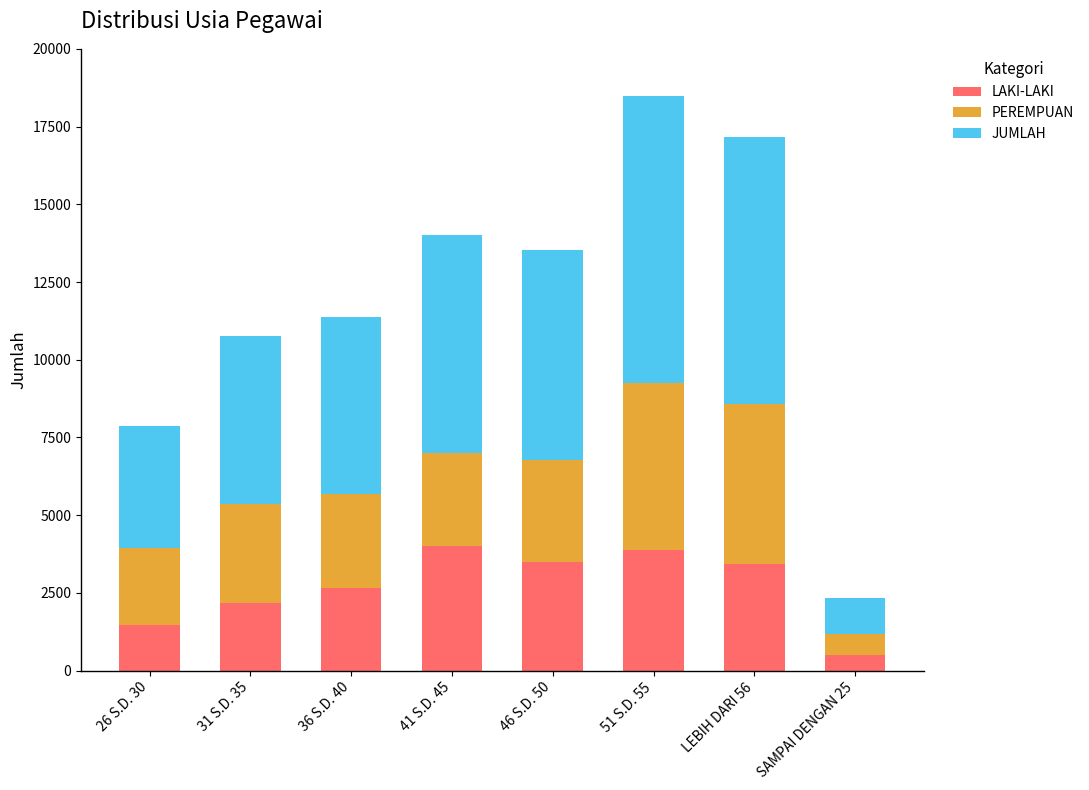

Which category has the lowest value in the LAKI-LAKI series?

SAMPAI DENGAN 25